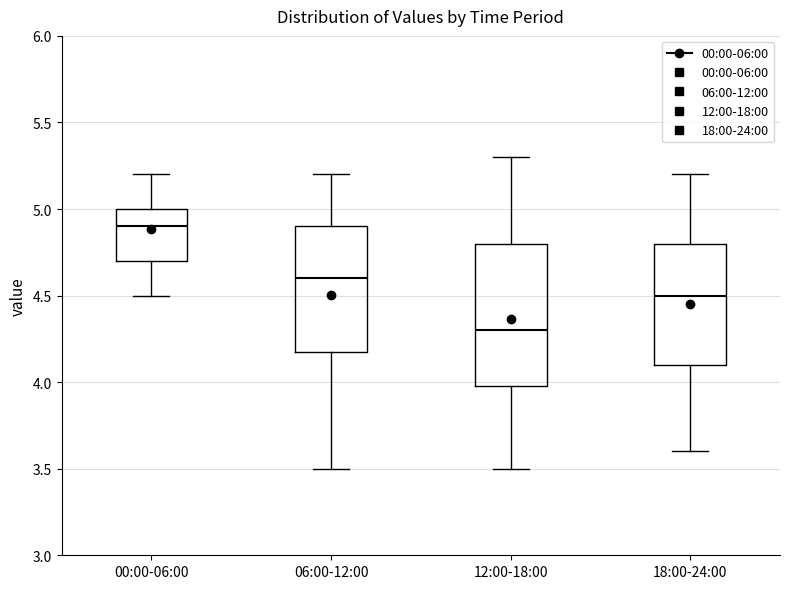

Reading left to right, read every box against the y-axis: the position of its median line, the range the box covers, and the ends of its whiskers. The values are not printed on the chart, so give them approximately, as read against the axis.

00:00-06:00: median 4.9, box 4.7 to 5.0, whiskers 4.5 to 5.2
06:00-12:00: median 4.6, box 4.2 to 4.9, whiskers 3.5 to 5.2
12:00-18:00: median 4.3, box 4.0 to 4.8, whiskers 3.5 to 5.3
18:00-24:00: median 4.5, box 4.1 to 4.8, whiskers 3.6 to 5.2